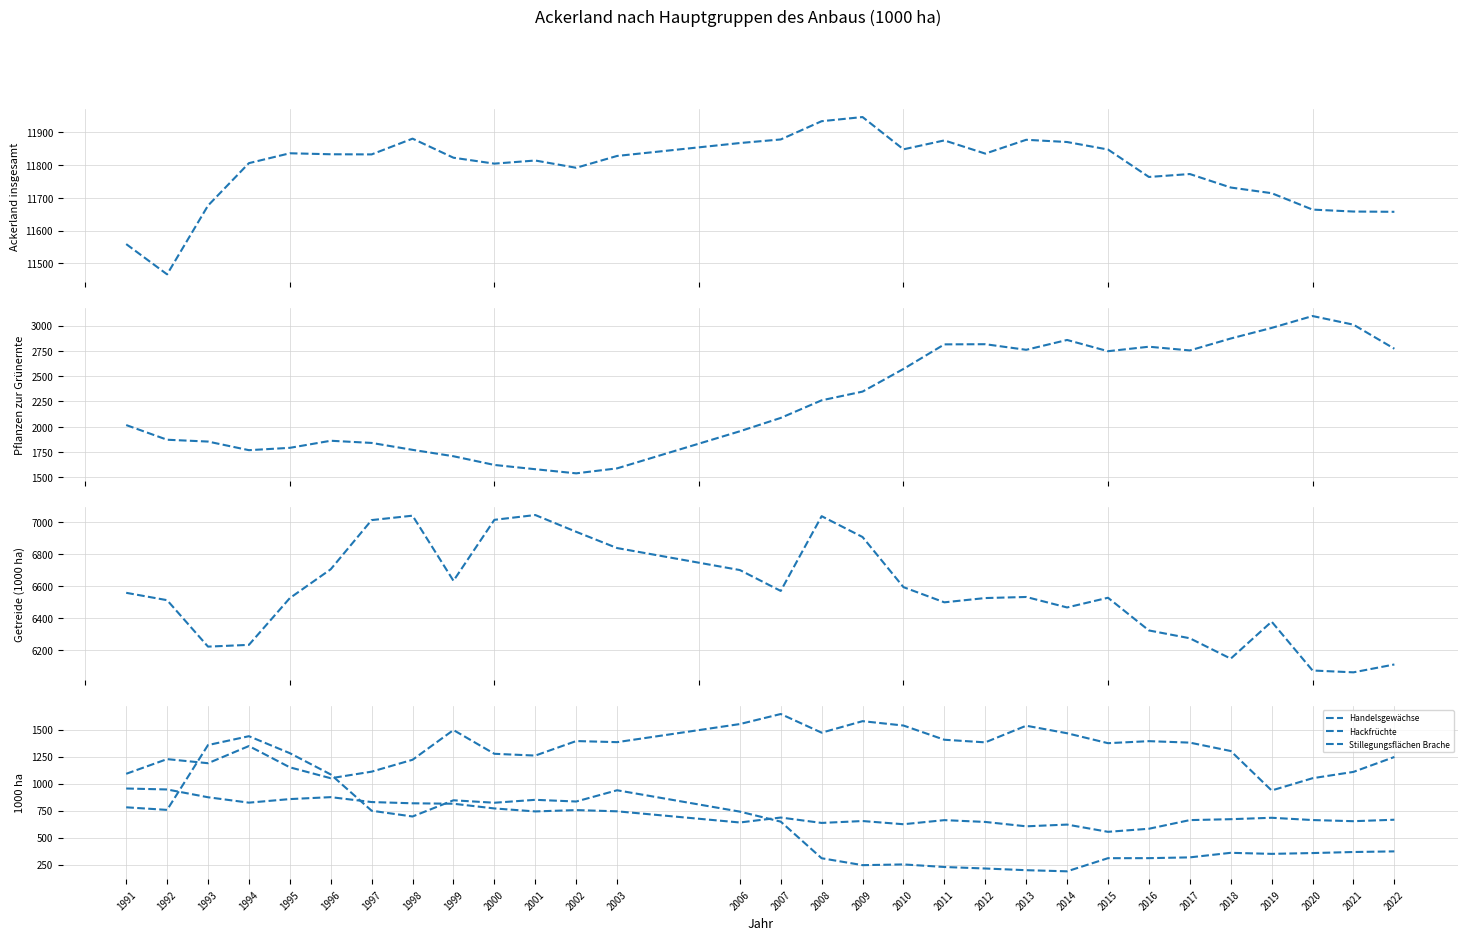

The value of Ackerland insgesamt at 2009 is 3413.1. True or false?

False